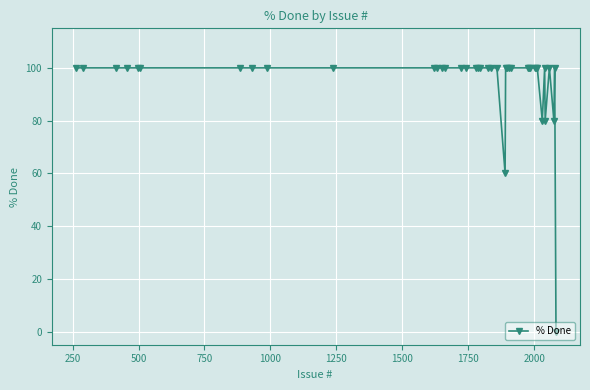

What is the difference between the second highest and second lowest values?

40